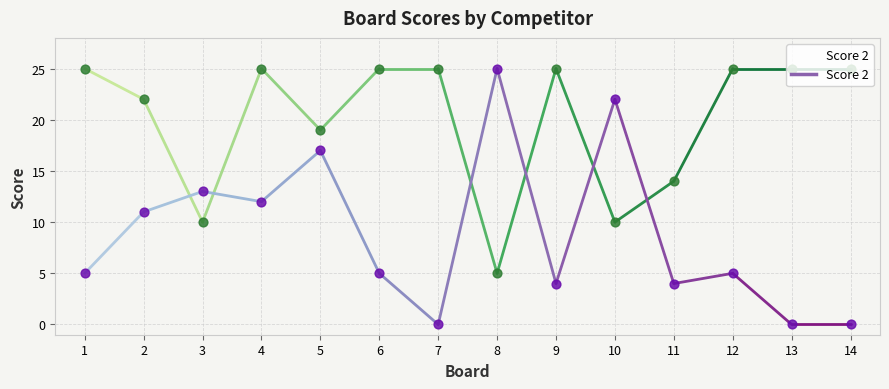

What is the total value across all series at 3?

23